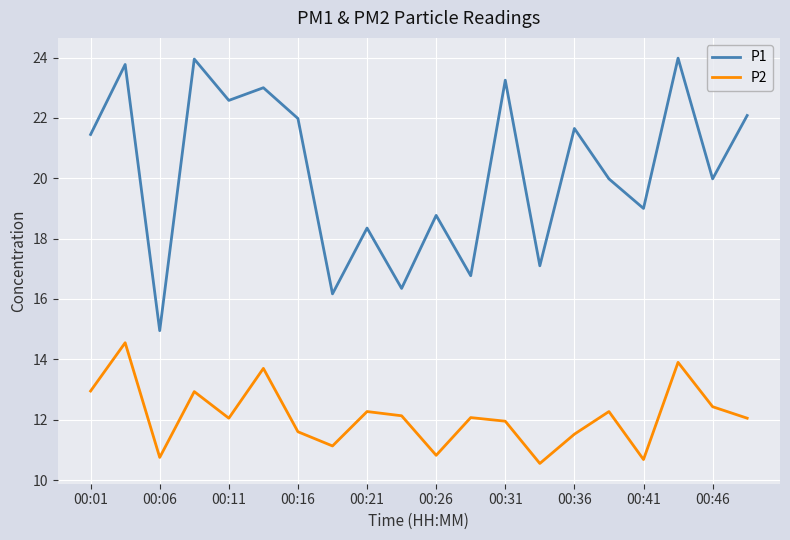

What is the sum of all P1 values?

405.1